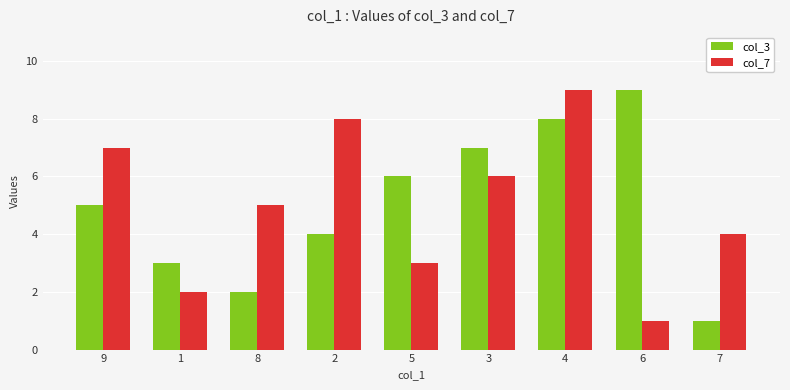

Does the chart contain stacked bars?

No